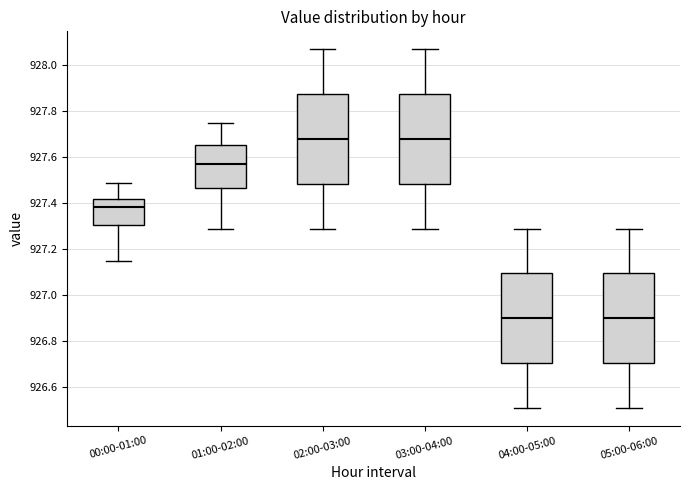

Reading left to right, read every box against the y-axis: the position of its median line, the range the box covers, and the ends of its whiskers. The values are not printed on the chart, so give them approximately, as read against the axis.

00:00-01:00: median 927.38, box 927.30 to 927.42, whiskers 927.16 to 927.50
01:00-02:00: median 927.58, box 927.46 to 927.66, whiskers 927.30 to 927.76
02:00-03:00: median 927.68, box 927.48 to 927.88, whiskers 927.30 to 928.08
03:00-04:00: median 927.68, box 927.48 to 927.88, whiskers 927.30 to 928.08
04:00-05:00: median 926.90, box 926.70 to 927.10, whiskers 926.52 to 927.30
05:00-06:00: median 926.90, box 926.70 to 927.10, whiskers 926.52 to 927.30